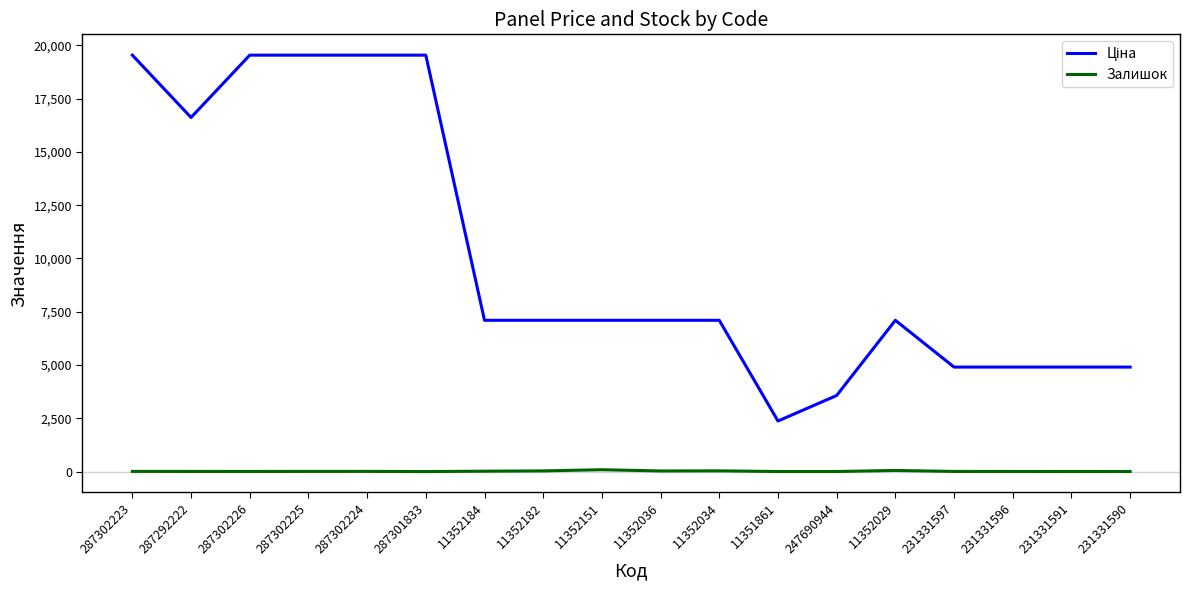

What is the greatest value displayed?

19542.7